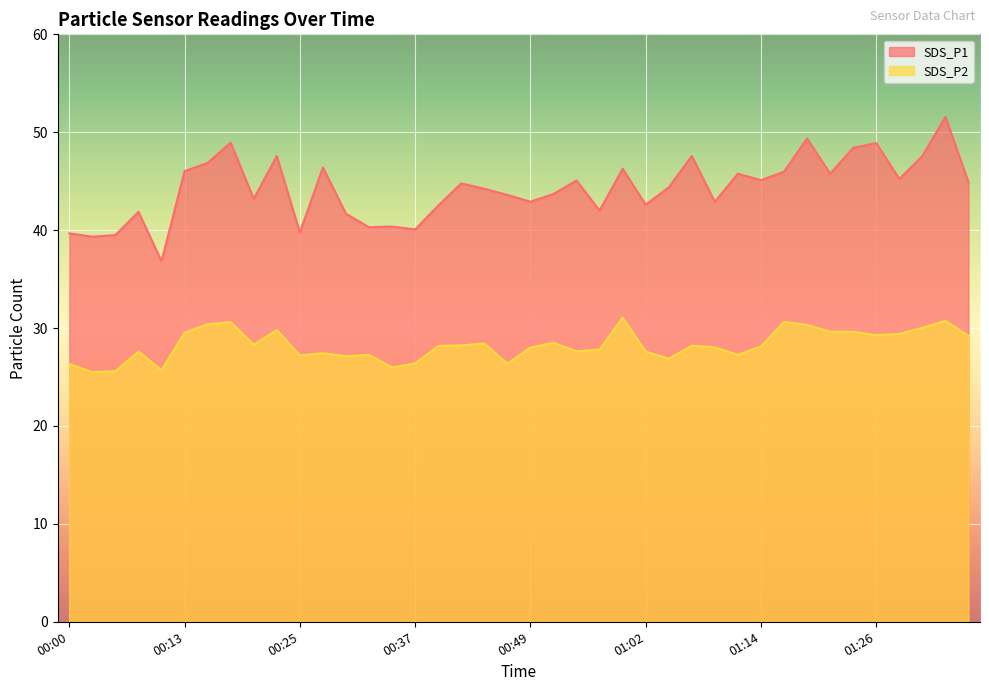

Reading right to left, what are all the values shown in this chart?

SDS_P1: 44.9	51.6	47.6	45.2	48.9	48.4	45.8	49.4	46.0	45.1	45.8	42.9	47.6	44.4	42.6	46.3	42.0	45.1	43.7	42.9	43.6	44.2	44.8	42.5	40.1	40.4	40.3	41.7	46.4	39.8	47.6	43.2	48.9	46.9	46.0	36.8	41.9	39.5	39.3	39.7
SDS_P2: 29.2	30.7	30.0	29.4	29.3	29.6	29.6	30.3	30.6	28.1	27.3	28.0	28.2	26.9	27.6	31.1	27.8	27.6	28.5	28.0	26.4	28.4	28.2	28.2	26.4	26.0	27.3	27.1	27.4	27.2	29.8	28.3	30.6	30.4	29.5	25.7	27.6	25.6	25.5	26.3